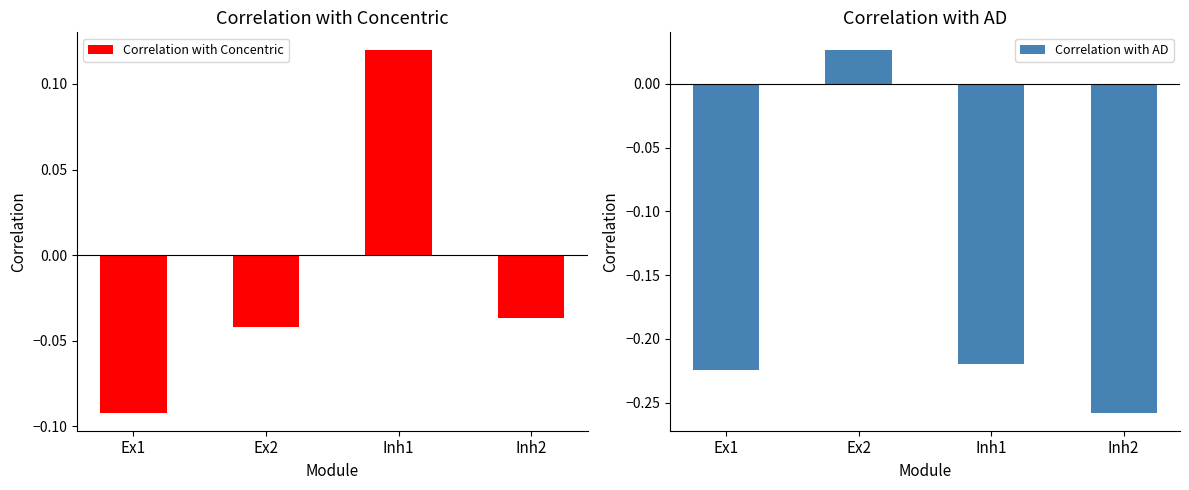

Which series has the largest range (max minus min)?

Correlation with AD